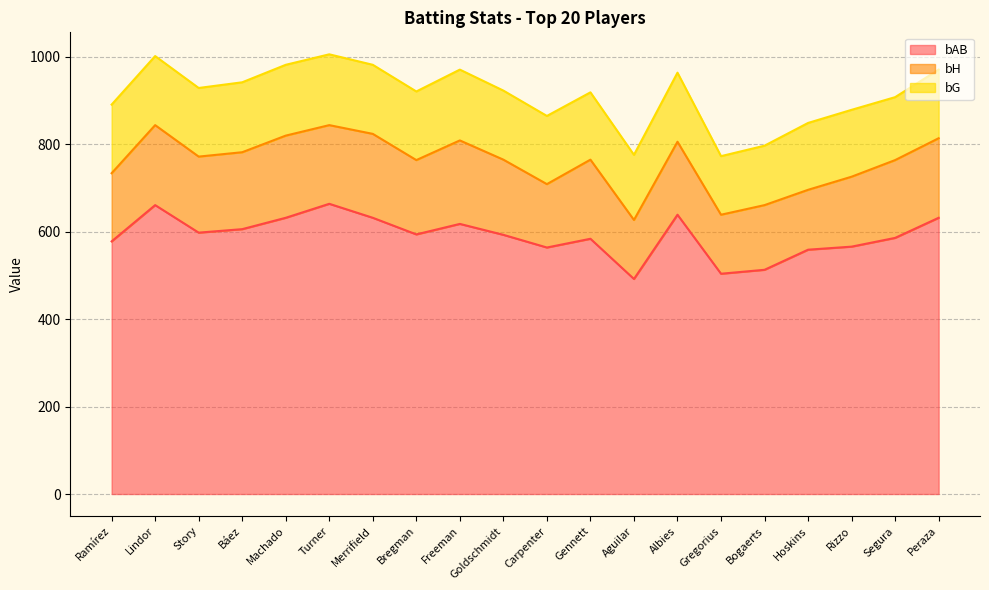

Count the number of categories in the chart.

20